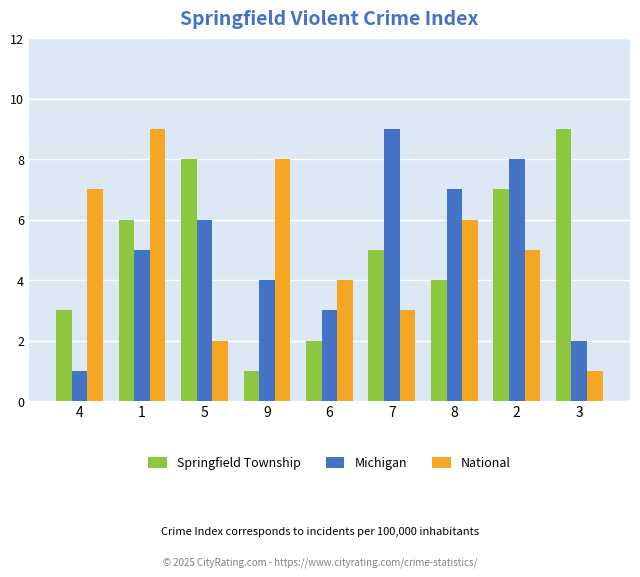

Reading left to right, list all the values displayed in this chart.

Springfield Township: 4=3	1=6	5=8	9=1	6=2	7=5	8=4	2=7	3=9
Michigan: 4=1	1=5	5=6	9=4	6=3	7=9	8=7	2=8	3=2
National: 4=7	1=9	5=2	9=8	6=4	7=3	8=6	2=5	3=1